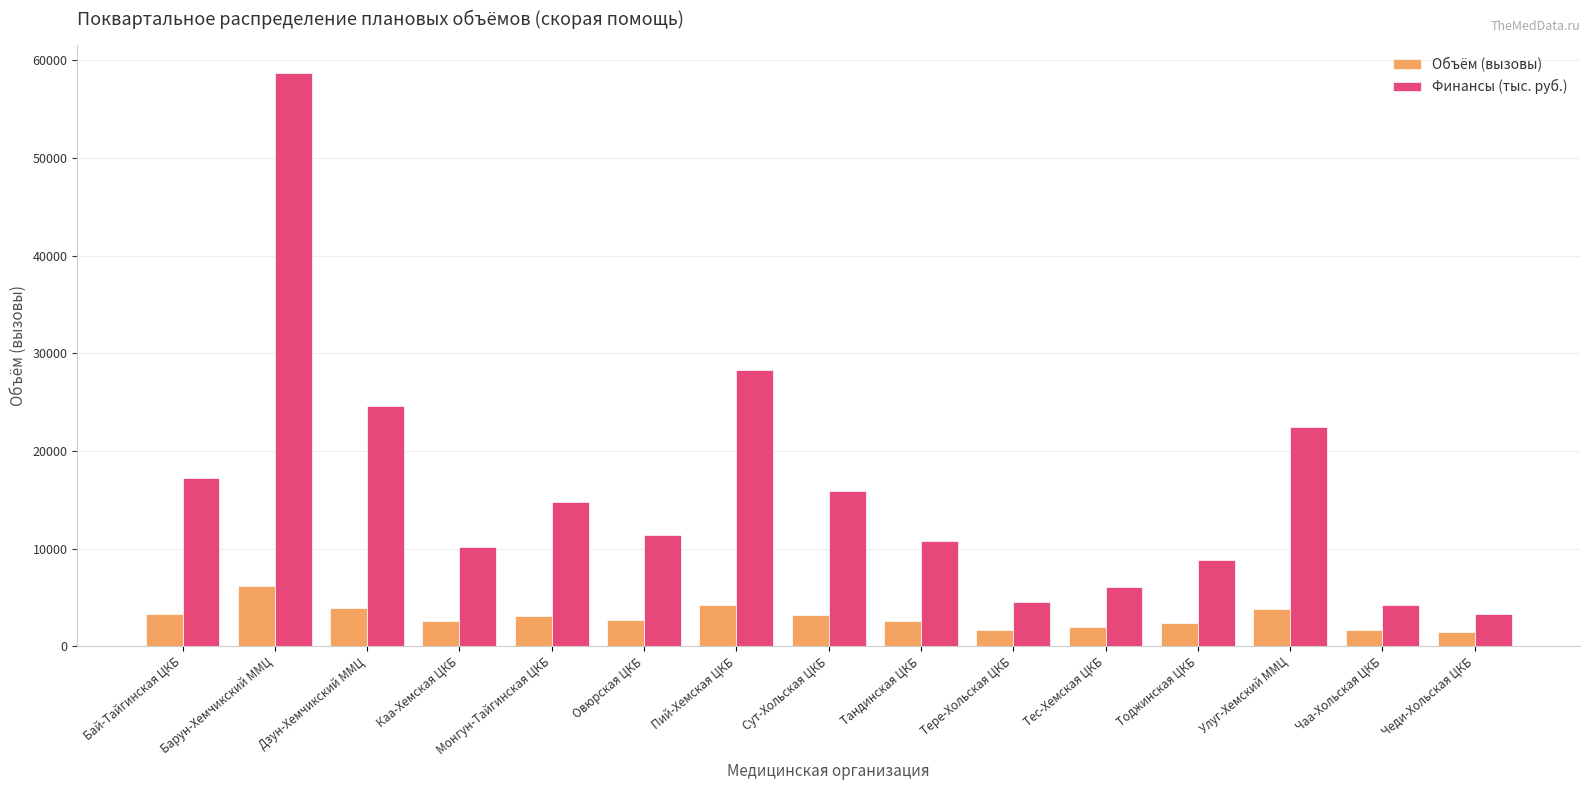

What position from the left is Сут-Хольская ЦКБ?

8